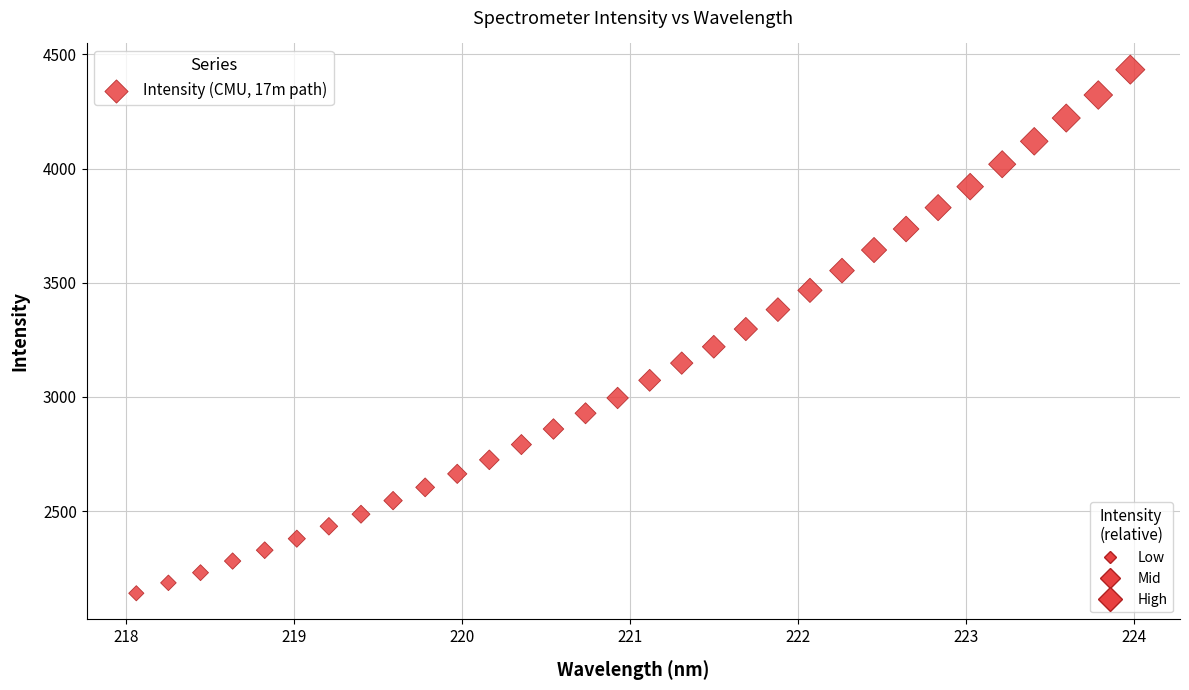

What is the range of X values (max minus min)?

5.9